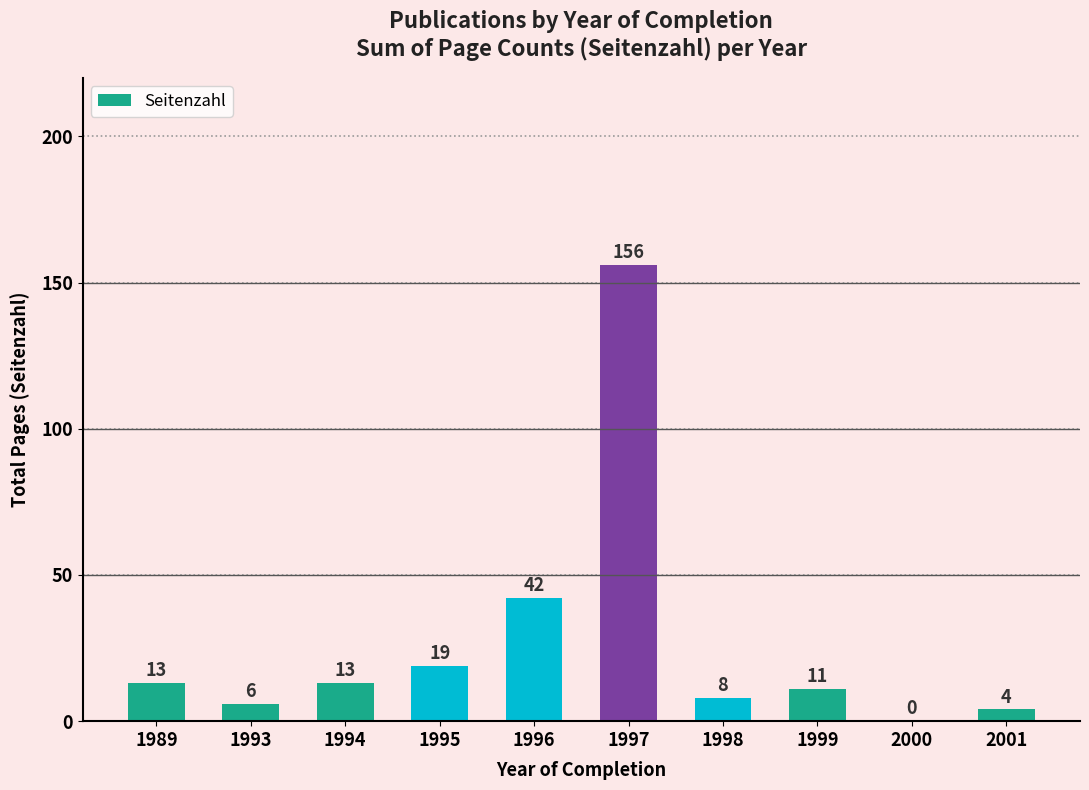

At which label is the value closest to 78?

1996